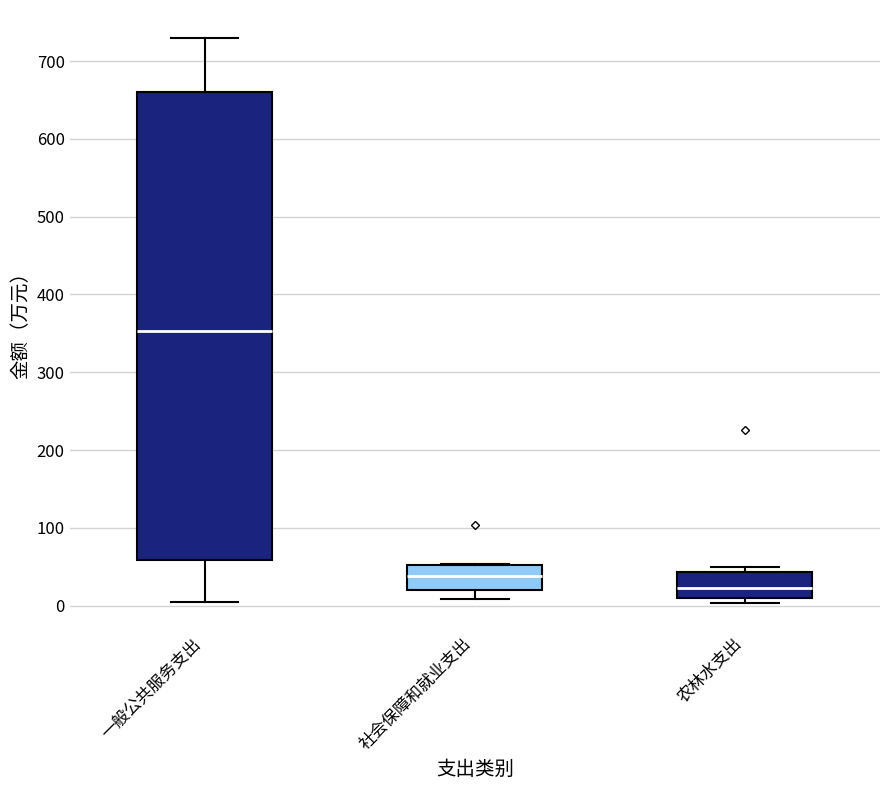

Which box has the lowest median line?

农林水支出